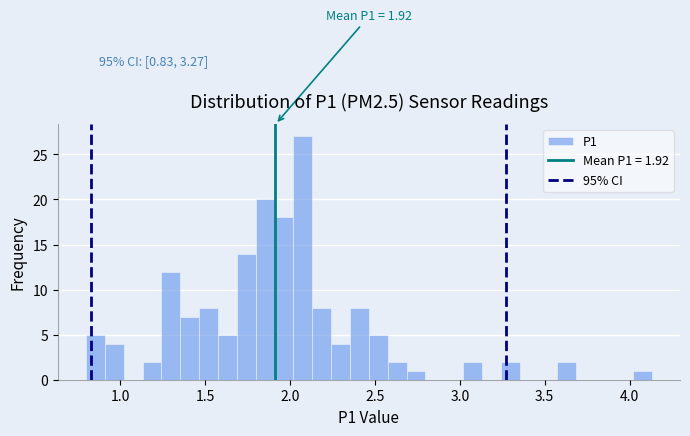

Read against the x-axis, roughly where is the centre of the tallest bar?

2.10